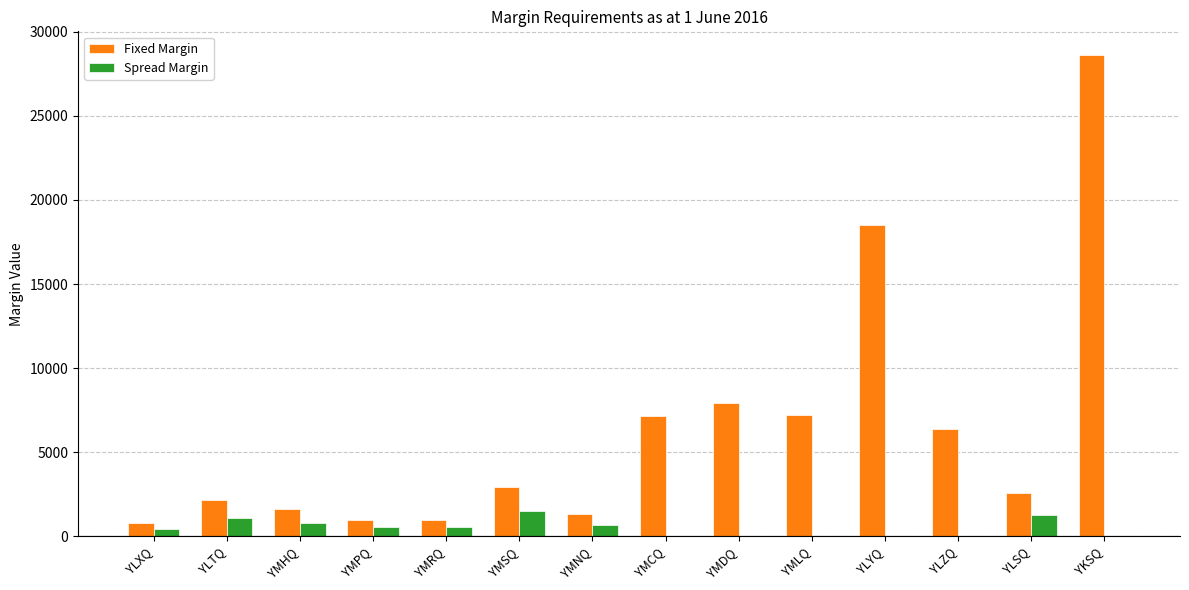

The value of Fixed Margin at YMRQ is 950. True or false?

True